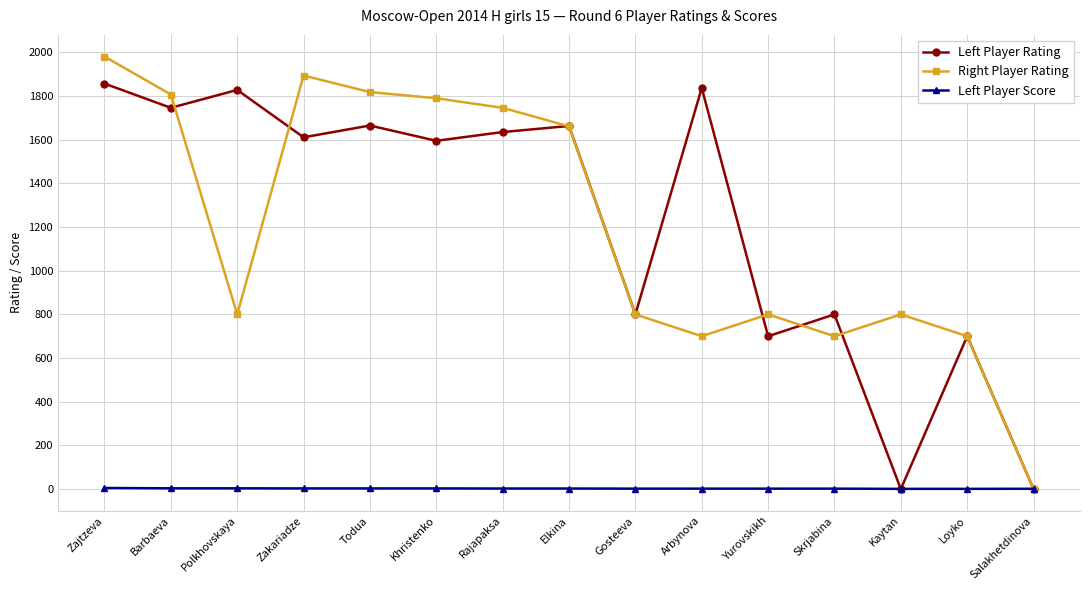

True or false: Left Player Rating and Right Player Rating intersect in this chart.

True